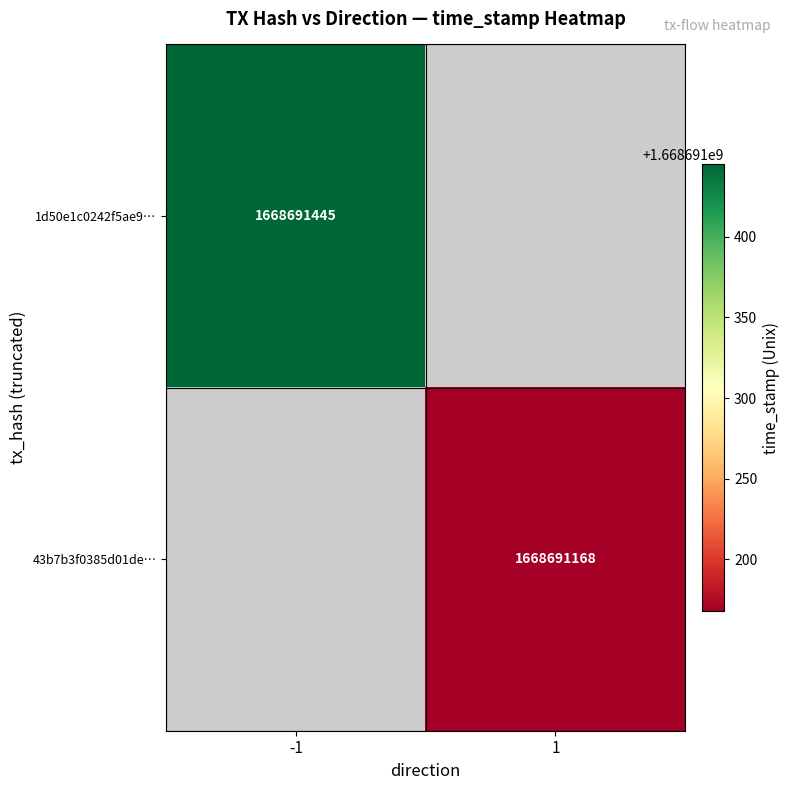

Is it true that 43b7b3f0385d01de906d4d4a316c836b18a9077 equals 1668691168 at time_stamp?

True